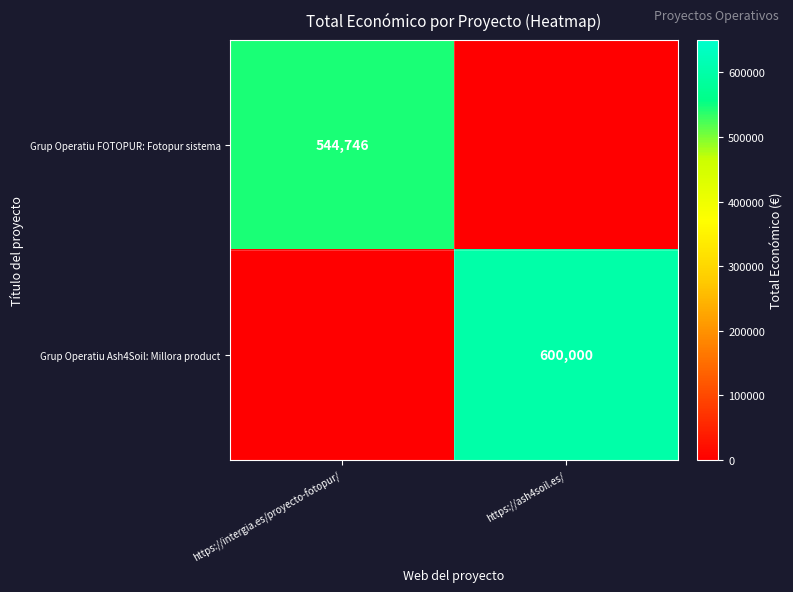

Is the value of Grup Operatiu FOTOPUR: Fotopur sistema at https://intergia.es/proyecto-fotopur/ greater than the value of Grup Operatiu Ash4Soil: Millora product at https://ash4soil.es/?

No